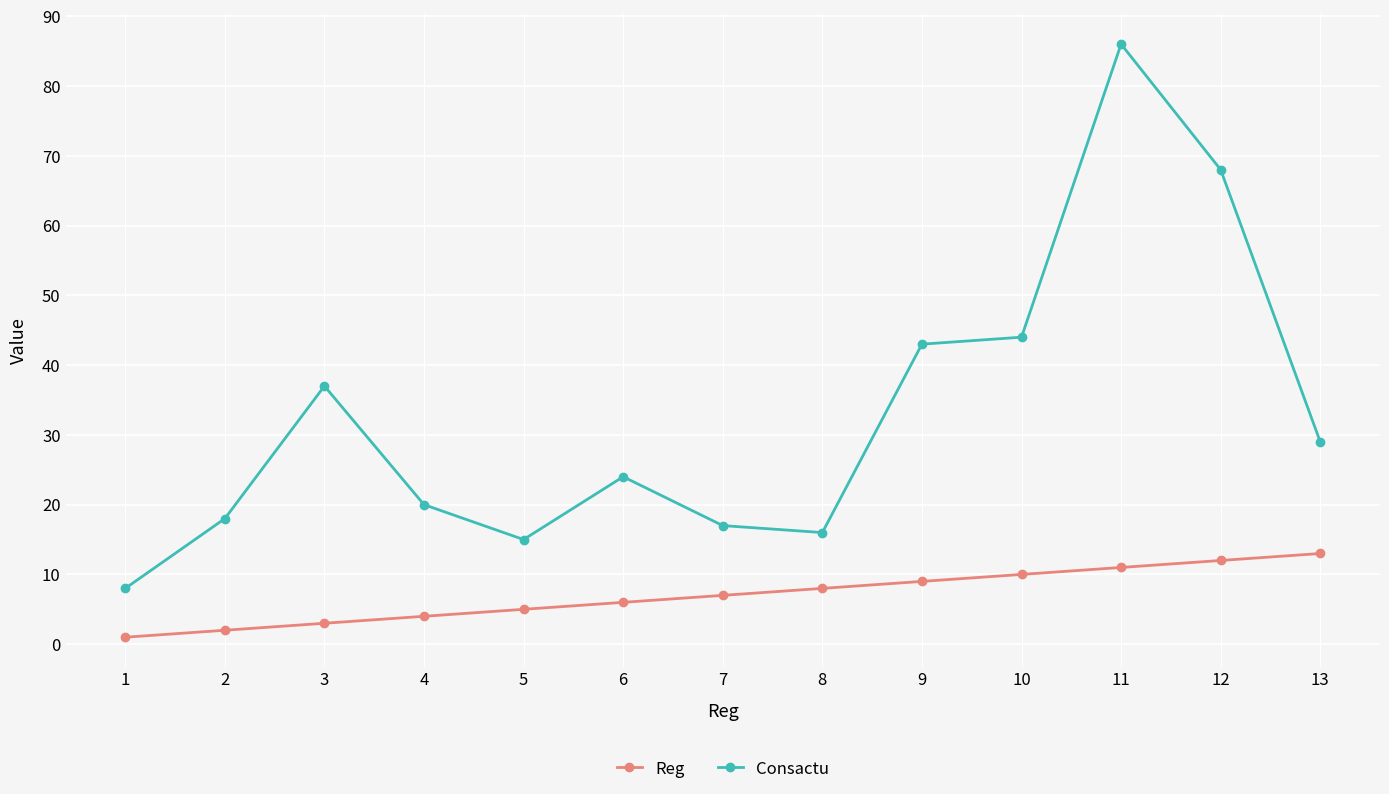

Where is Reg nearest to the value 7?

7